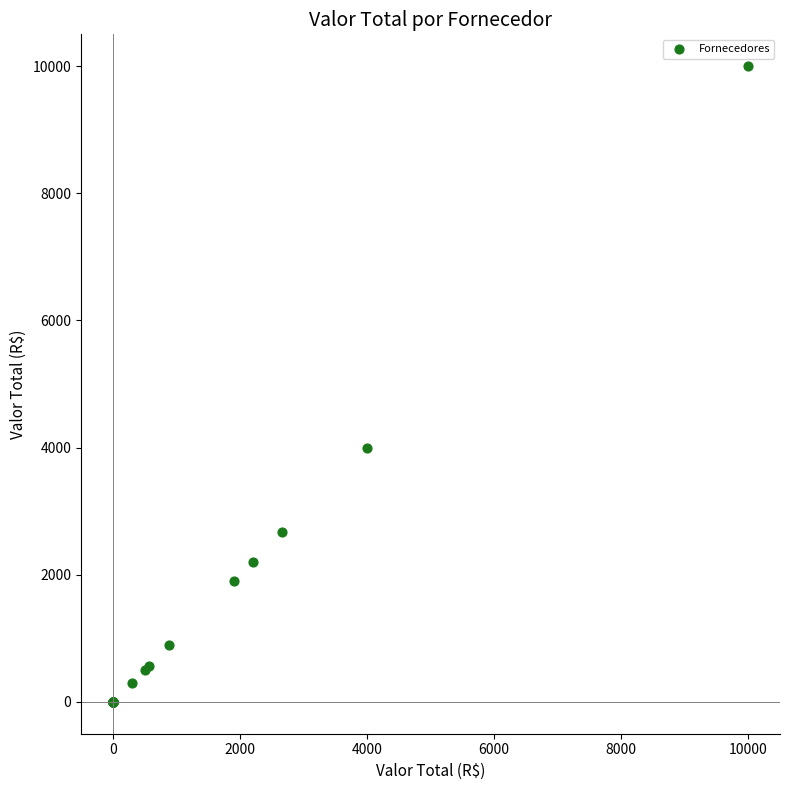

What Y value in the scatter plot is closest to 5000?

4000.0